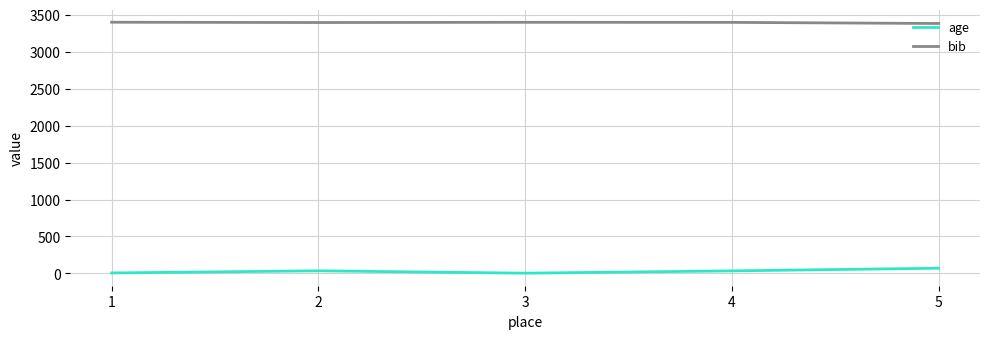

Where does the bib series first go above 3395?

1